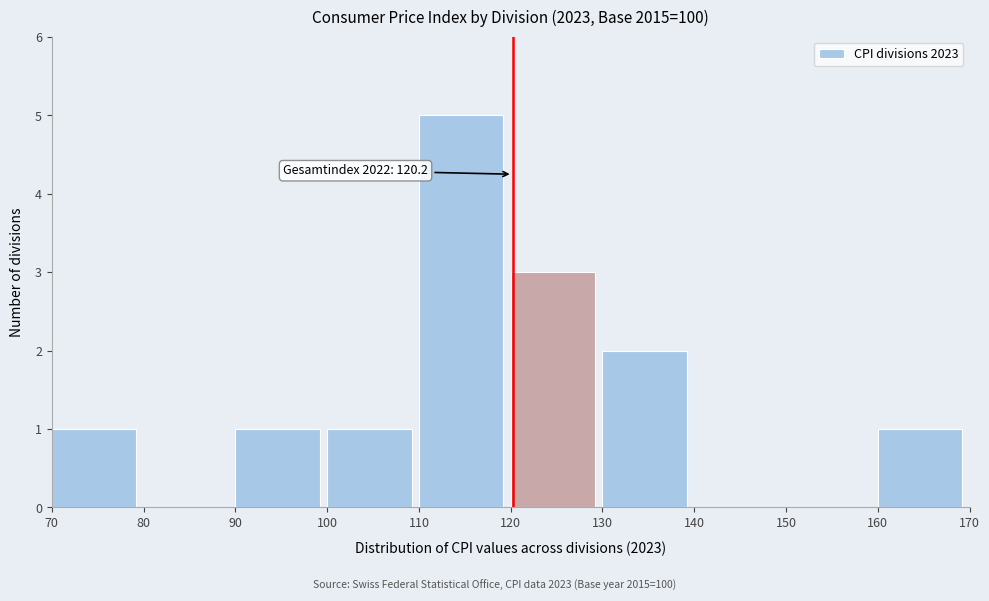

Over which range of the x-axis is the bar tallest?

110 to 120